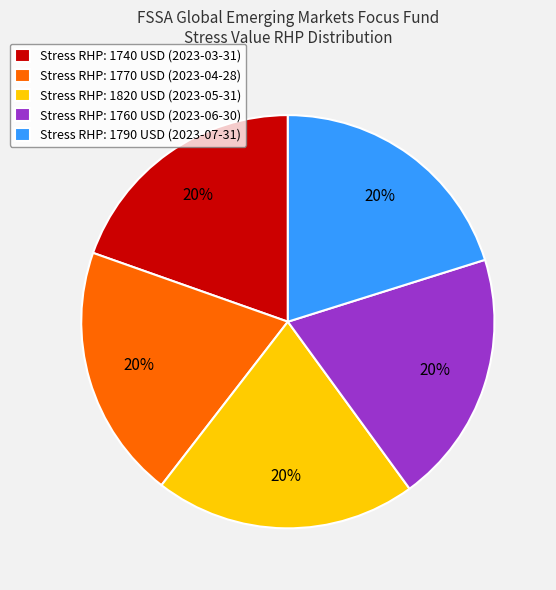

Do Stress RHP: 1820 USD (2023-05-31) and Stress RHP: 1790 USD (2023-07-31) together represent more than half of the pie?

No